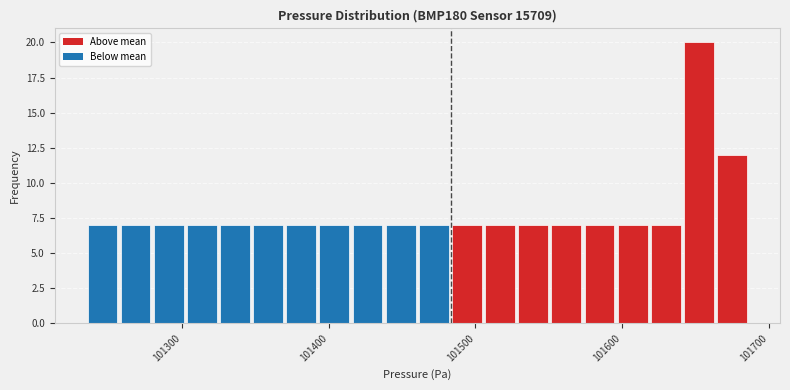

Read against the x-axis, roughly where is the centre of the tallest bar?

101650